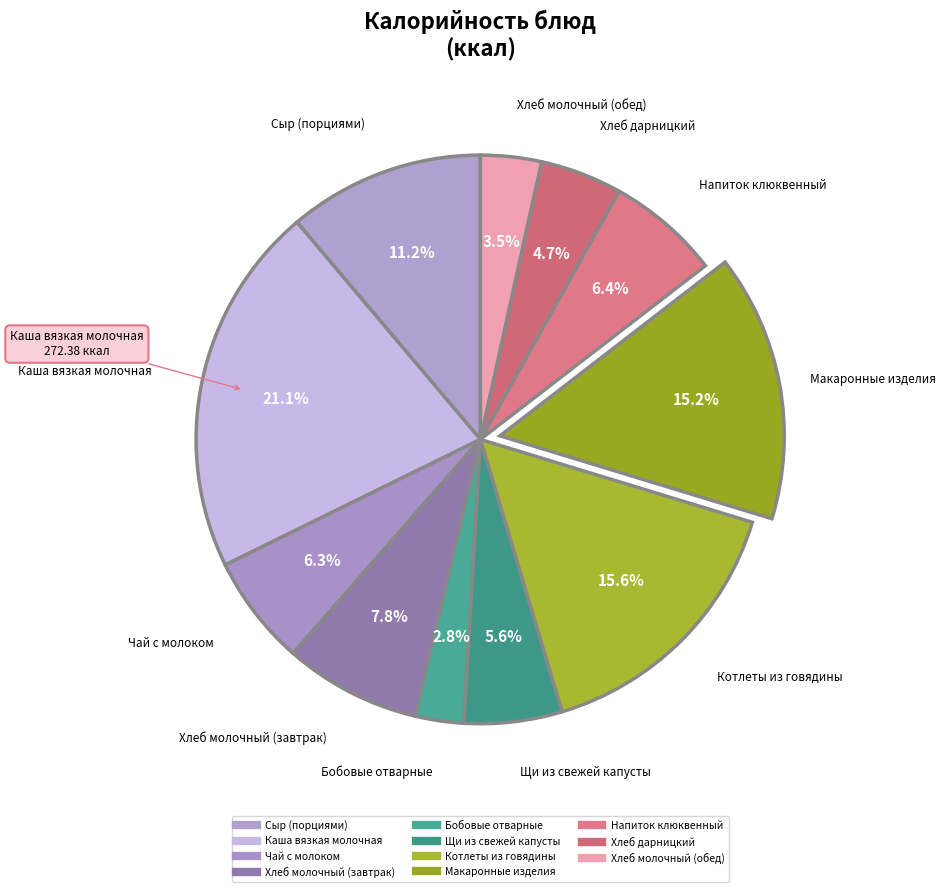

How many slices are in this pie chart?

11